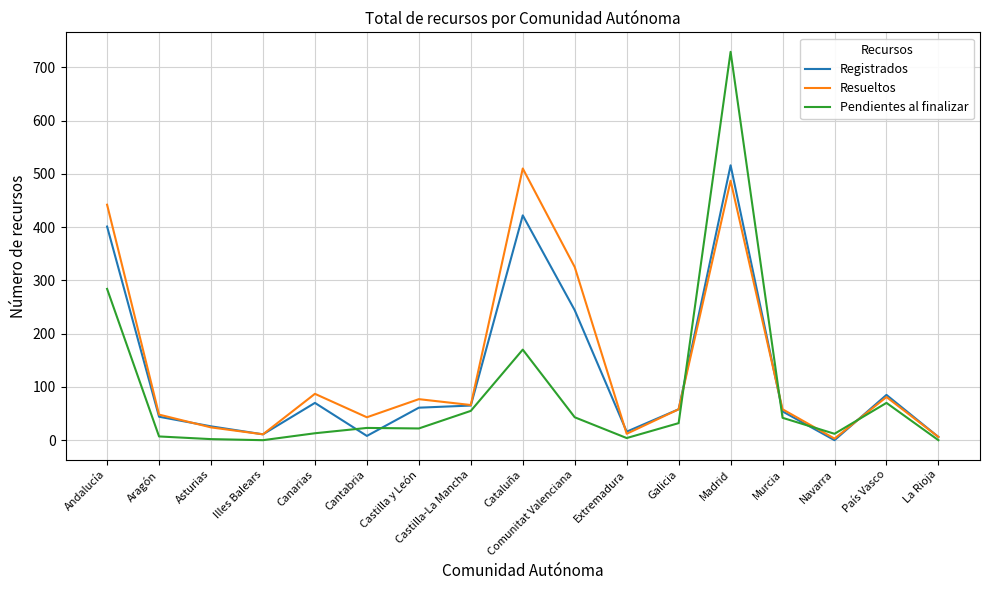

Does the chart have visible grid lines?

Yes